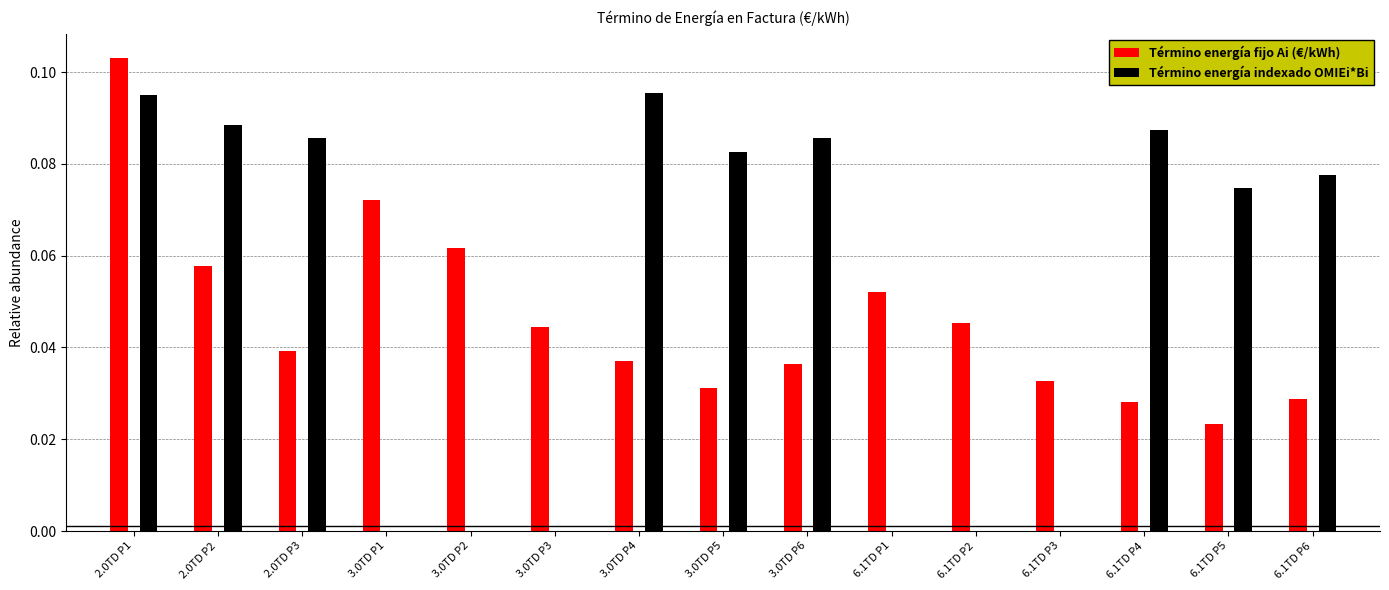

Between 3.0TD P1 and 6.1TD P6, which series saw the biggest shift?

Término energía indexado OMIEi*Bi